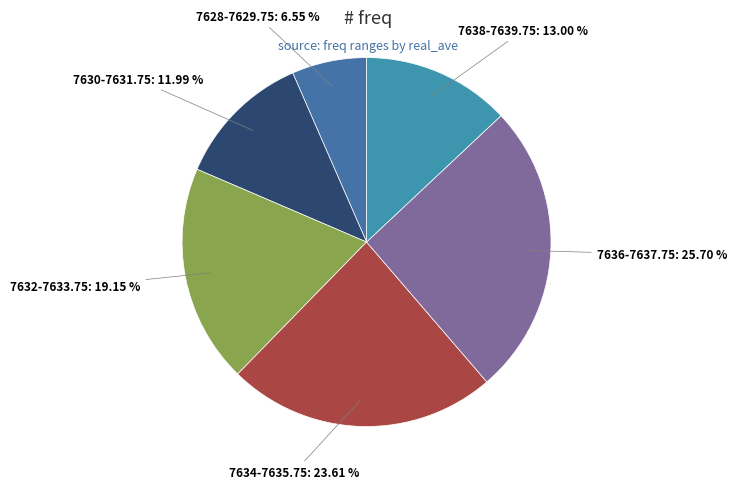

Do 7630-7631.75 and 7636-7637.75 together represent more than half of the pie?

No